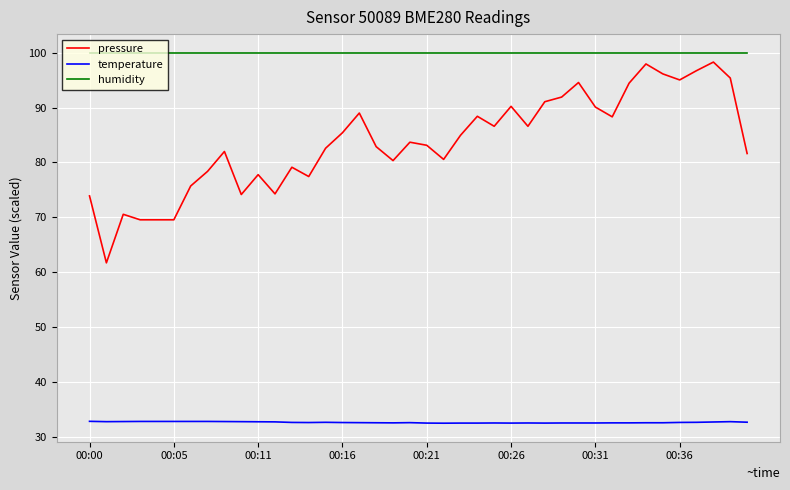

Which series has the largest total across all categories?

humidity